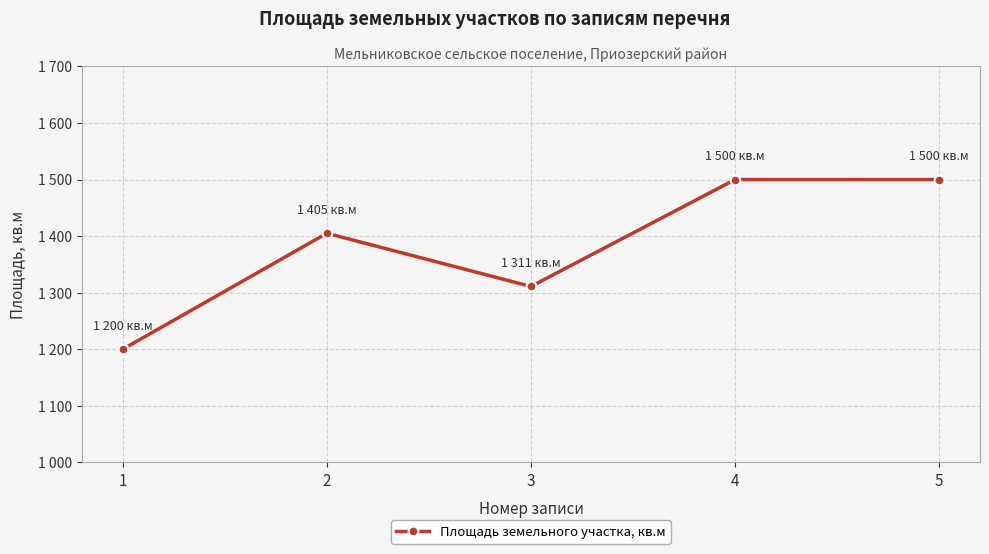

True or false: there are more than 1 points higher than both neighbors.

False